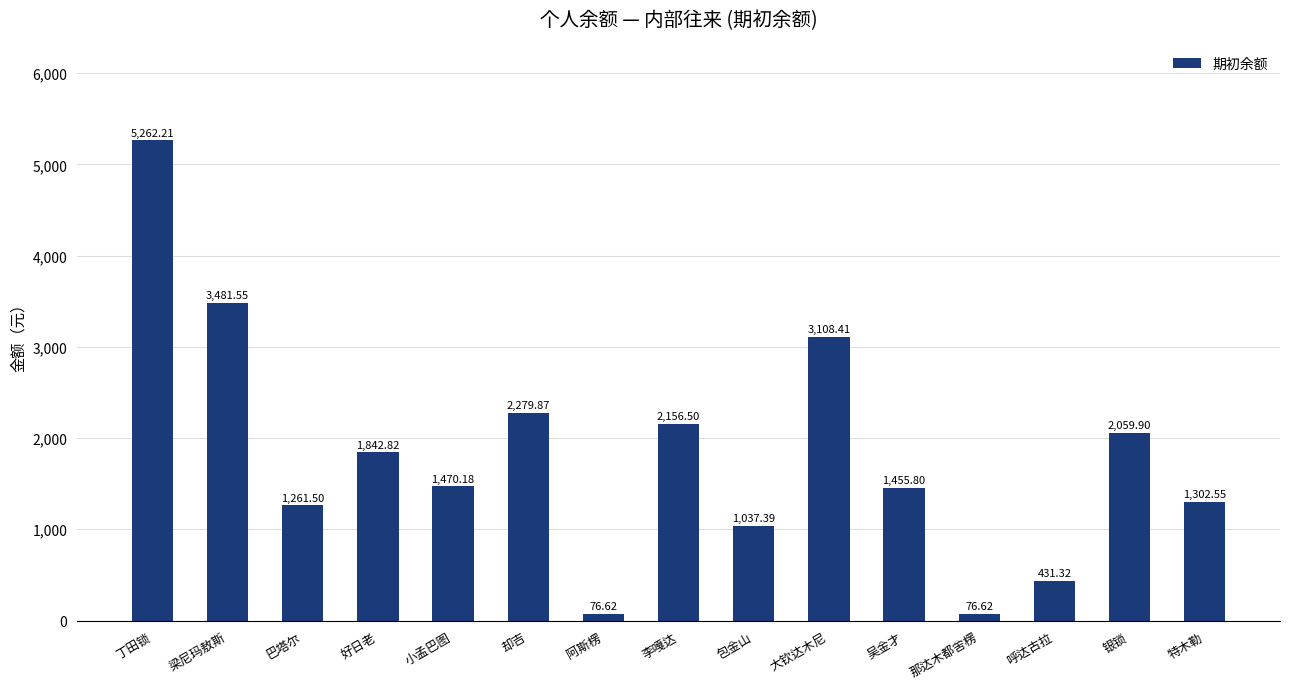

What is the label of the 7th bar from the right?

包金山